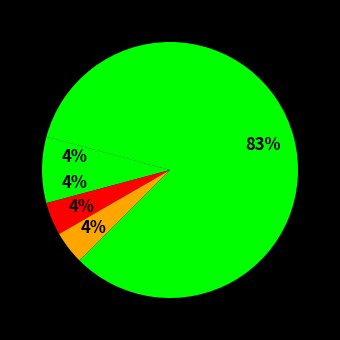

How many slices are in this pie chart?

5